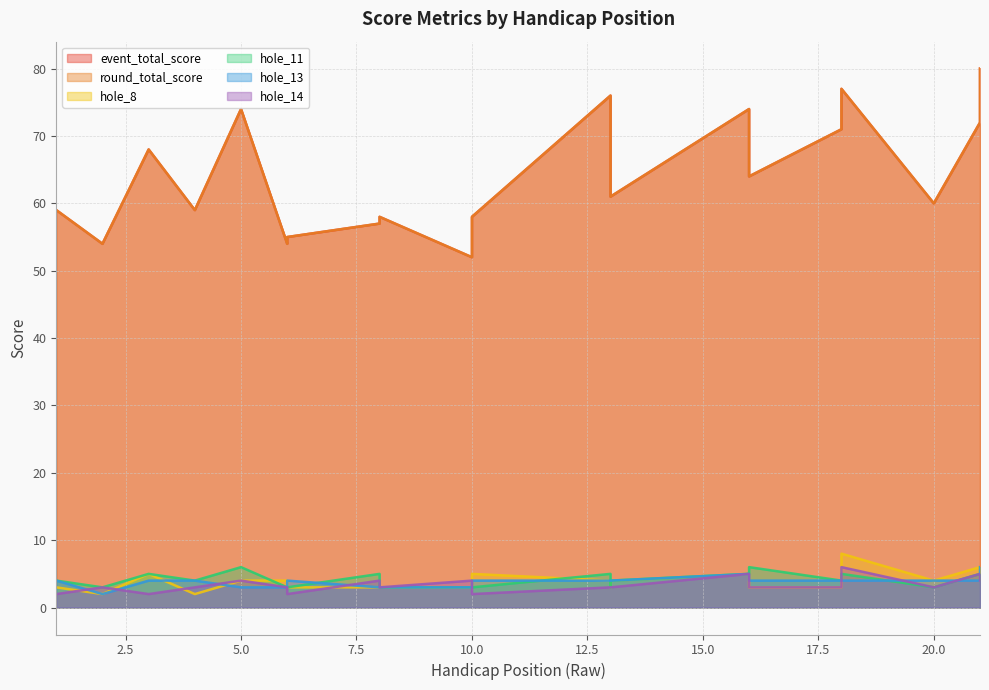

What is the average value of the event_total_score series?

64